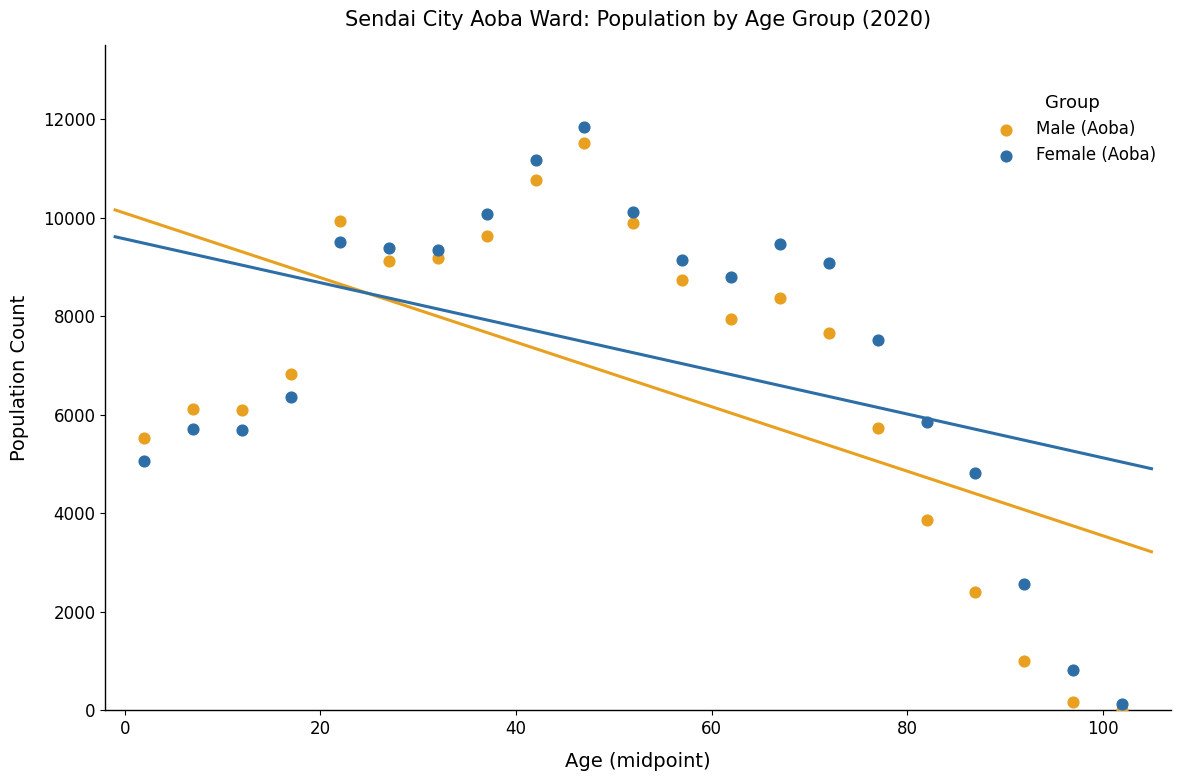

What are all the series names shown in the legend?

Male (Aoba), Female (Aoba)